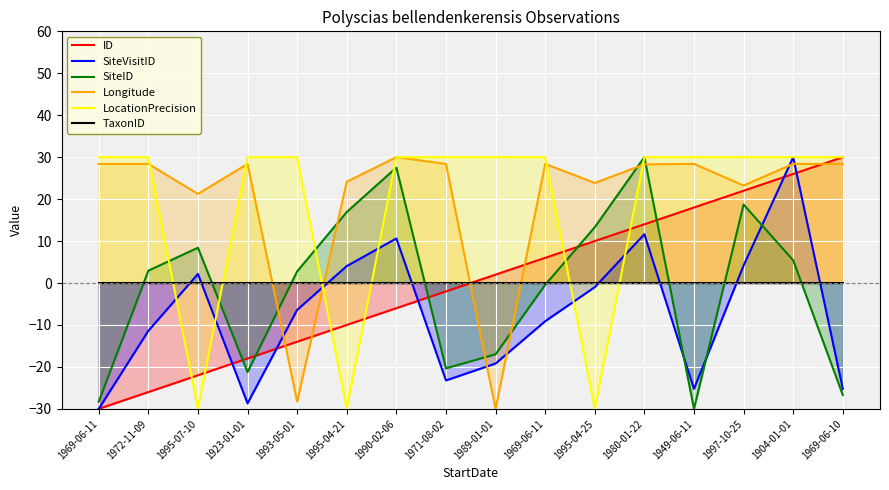

Reading left to right, transcribe all the data shown in this chart.

ID: 1969-06-11=-30.0	1972-11-09=-26.0	1995-07-10=-22.0	1923-01-01=-18.0	1993-05-01=-14.0	1995-04-21=-10.0	1990-02-06=-6.0	1971-08-02=-2.0	1989-01-01=2.0	1969-06-11=6.0	1995-04-25=10.0	1980-01-22=14.0	1949-06-11=18.0	1997-10-25=22.0	1904-01-01=26.0	1969-06-10=30.0
SiteVisitID: 1969-06-11=-30.0	1972-11-09=-11.4	1995-07-10=2.2	1923-01-01=-28.7	1993-05-01=-6.4	1995-04-21=4.0	1990-02-06=10.6	1971-08-02=-23.2	1989-01-01=-19.2	1969-06-11=-9.1	1995-04-25=-1.0	1980-01-22=11.6	1949-06-11=-25.2	1997-10-25=4.2	1904-01-01=30.0	1969-06-10=-25.2
SiteID: 1969-06-11=-28.3	1972-11-09=2.9	1995-07-10=8.4	1923-01-01=-21.2	1993-05-01=2.8	1995-04-21=16.9	1990-02-06=27.5	1971-08-02=-20.3	1989-01-01=-17.0	1969-06-11=-0.4	1995-04-25=13.3	1980-01-22=30.0	1949-06-11=-30.0	1997-10-25=18.7	1904-01-01=5.4	1969-06-10=-26.7
Longitude: 1969-06-11=28.4	1972-11-09=28.4	1995-07-10=21.2	1923-01-01=28.4	1993-05-01=-28.3	1995-04-21=24.1	1990-02-06=30.0	1971-08-02=28.4	1989-01-01=-30.0	1969-06-11=28.4	1995-04-25=23.9	1980-01-22=28.3	1949-06-11=28.4	1997-10-25=23.2	1904-01-01=28.4	1969-06-10=28.4
LocationPrecision: 1969-06-11=30.0	1972-11-09=30.0	1995-07-10=-30.0	1923-01-01=30.0	1993-05-01=30.0	1995-04-21=-30.0	1990-02-06=30.0	1971-08-02=30.0	1989-01-01=30.0	1969-06-11=30.0	1995-04-25=-30.0	1980-01-22=30.0	1949-06-11=30.0	1997-10-25=30.0	1904-01-01=30.0	1969-06-10=30.0
TaxonID: 1969-06-11=0.0	1972-11-09=0.0	1995-07-10=0.0	1923-01-01=0.0	1993-05-01=0.0	1995-04-21=0.0	1990-02-06=0.0	1971-08-02=0.0	1989-01-01=0.0	1969-06-11=0.0	1995-04-25=0.0	1980-01-22=0.0	1949-06-11=0.0	1997-10-25=0.0	1904-01-01=0.0	1969-06-10=0.0